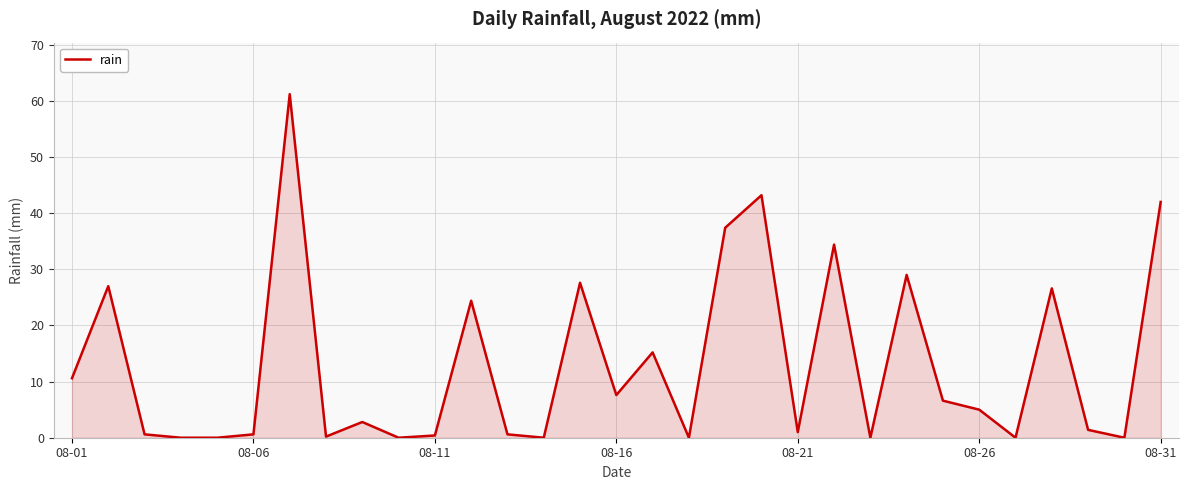

What is the maximum value shown in the chart?

61.2